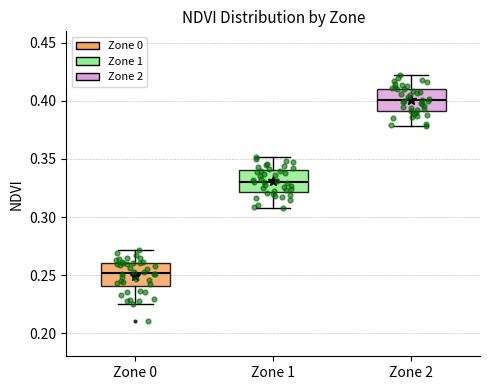

Reading left to right, read every box against the y-axis: the position of its median line, the range the box covers, and the ends of its whiskers. The values are not printed on the chart, so give them approximately, as read against the axis.

Zone 0: median 0.250, box 0.240 to 0.260, whiskers 0.225 to 0.270
Zone 1: median 0.330, box 0.320 to 0.340, whiskers 0.310 to 0.350
Zone 2: median 0.400, box 0.390 to 0.410, whiskers 0.380 to 0.420